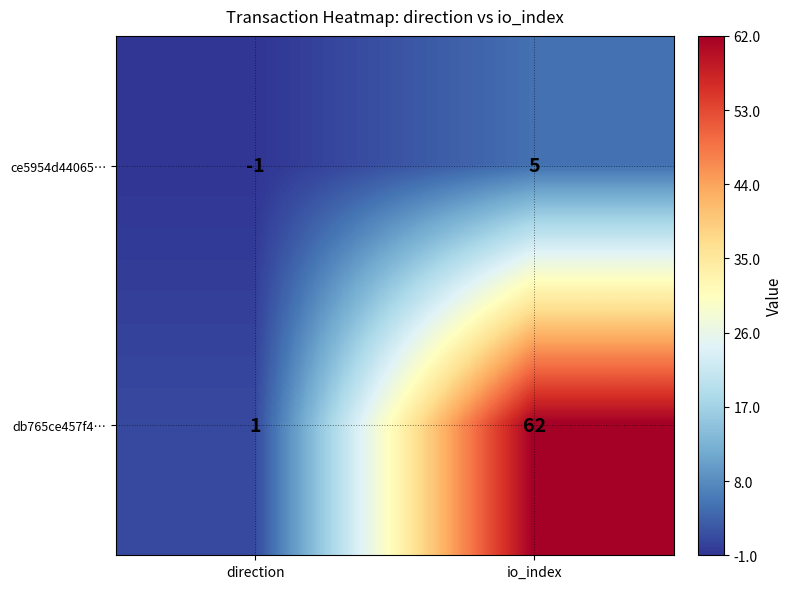

List the series in order of their overall mean, lowest first.

ce5954d44065…, db765ce457f4…